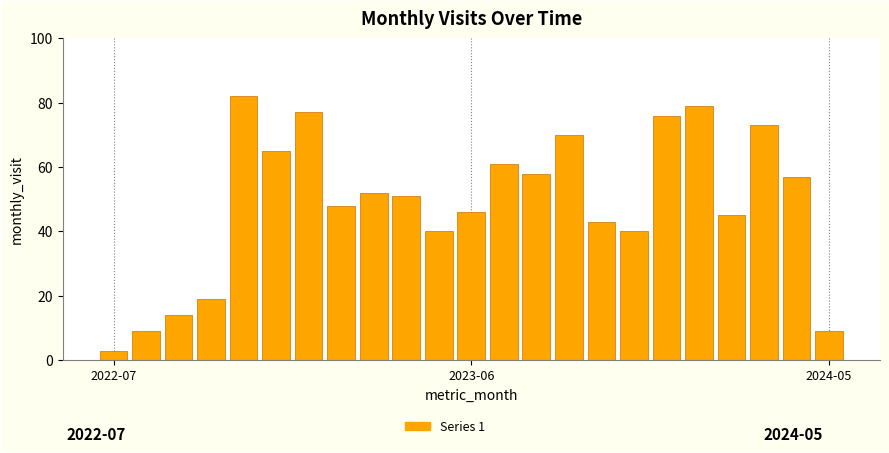

What is the difference between the maximum and minimum values?

79